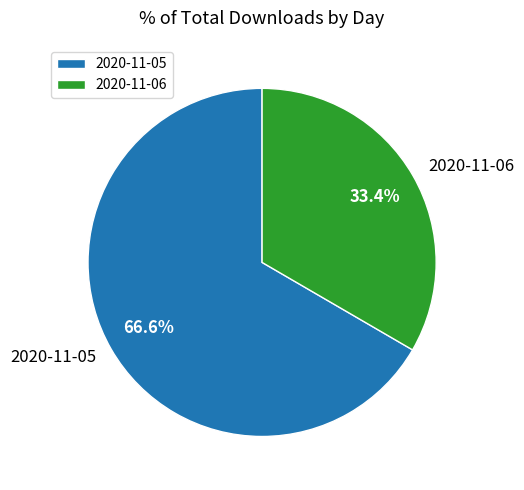

Which has a higher value, 2020-11-05 or 2020-11-06?

2020-11-05